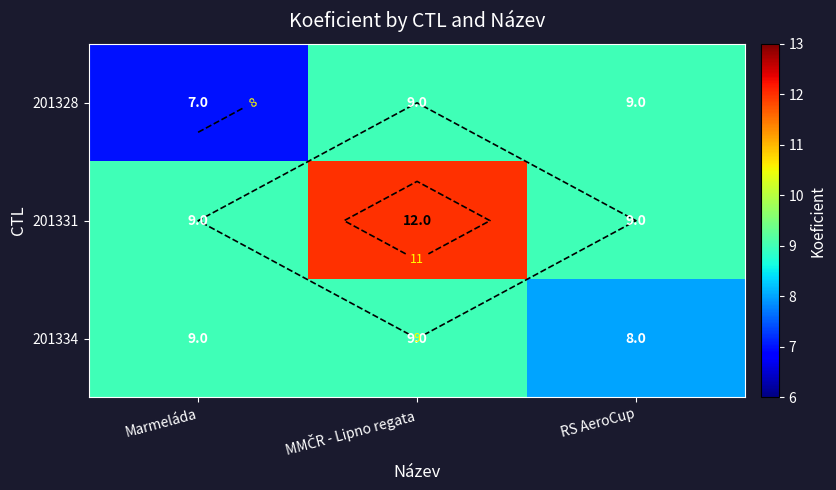

What is the spread (max minus min) of values at Marmeláda?

2